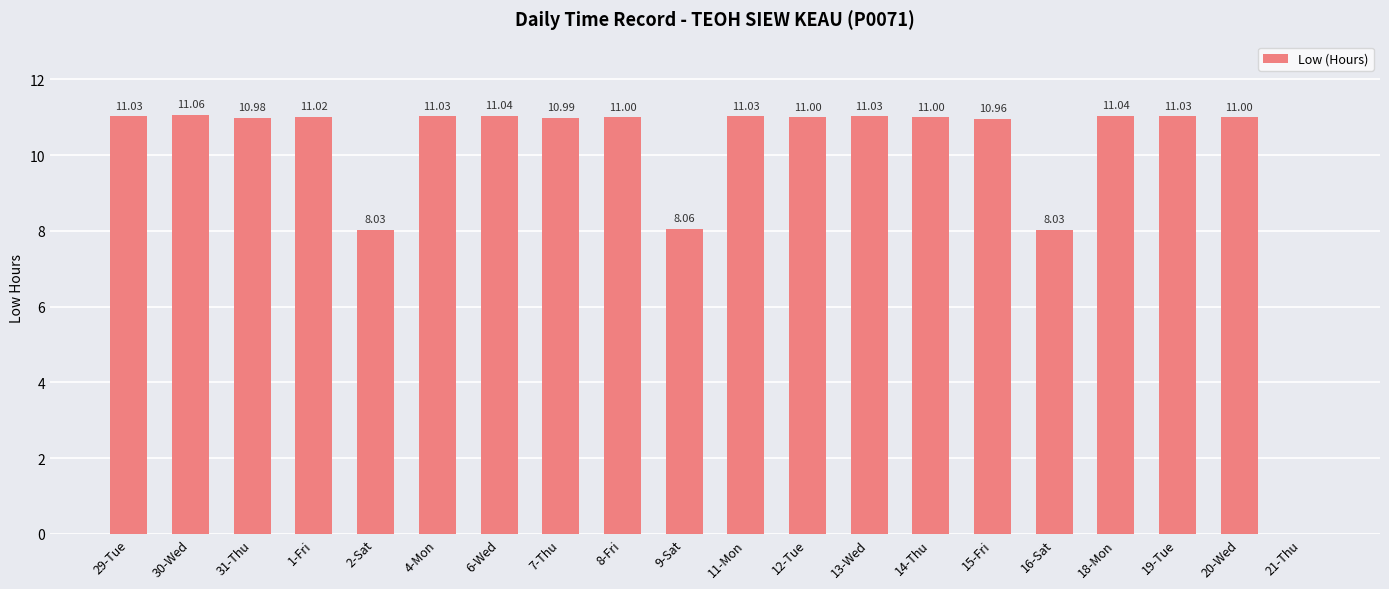

How many series are shown in this chart?

1